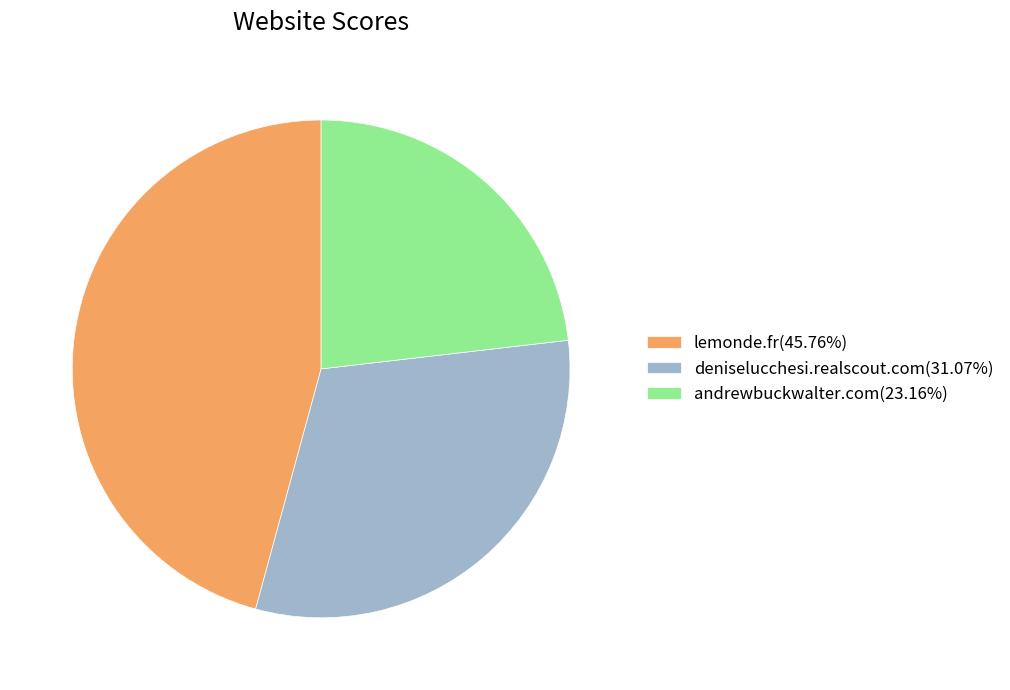

Which has a higher value, lemonde.fr or deniselucchesi.realscout.com?

lemonde.fr